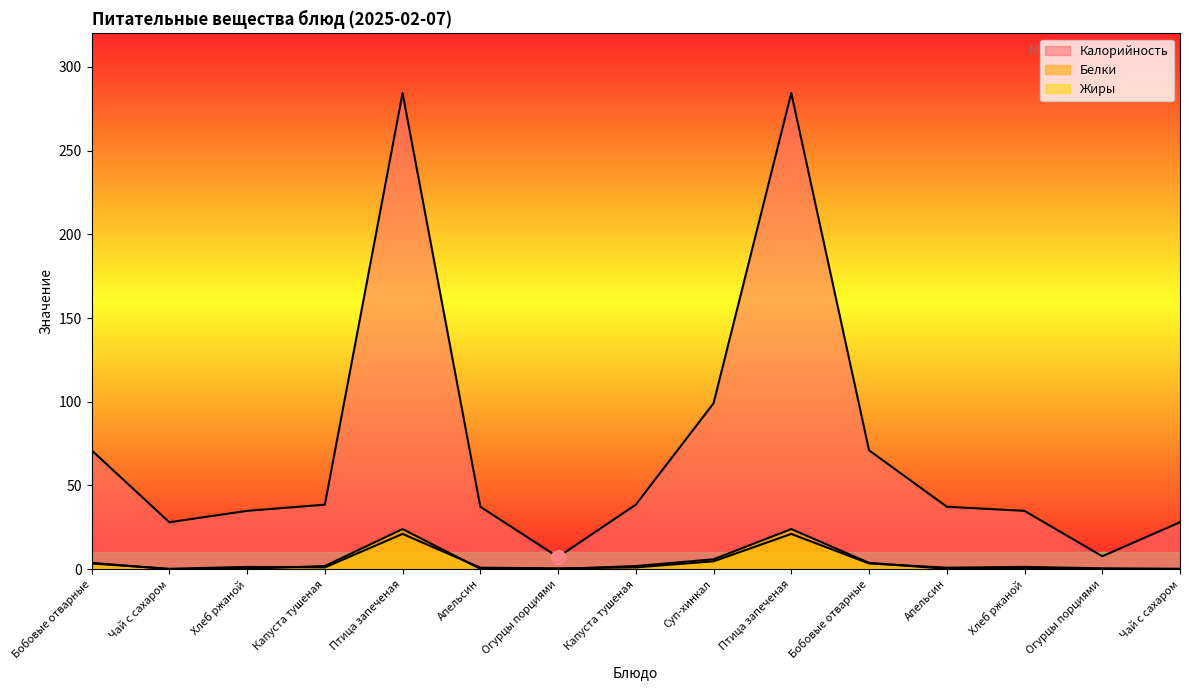

What is the total value across all series at Суп-хинкал?

109.6